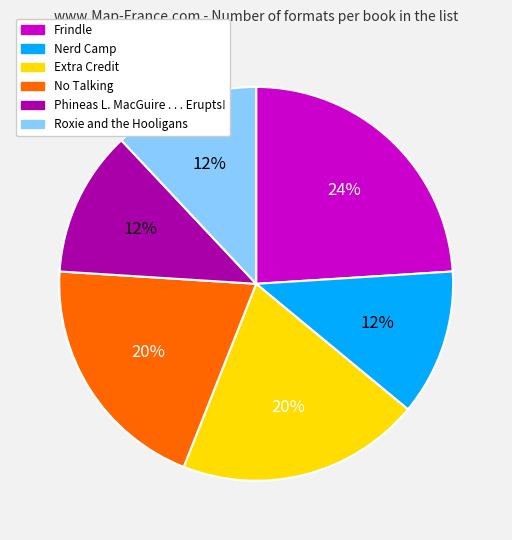

To the nearest percent, what portion does Extra Credit represent?

20%